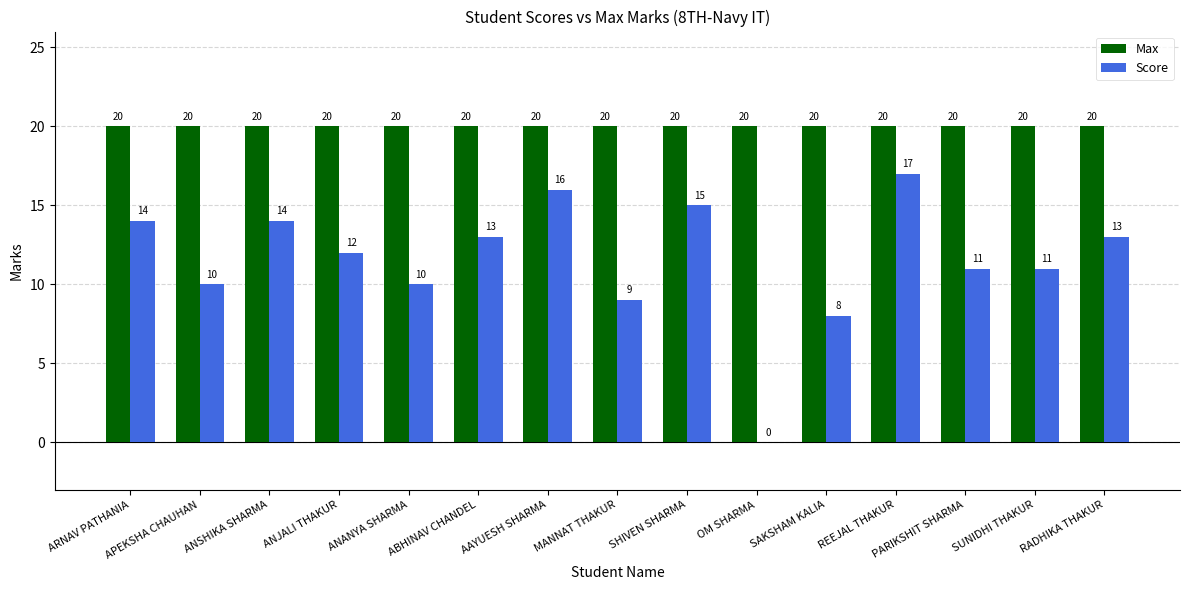

What is the total value across all series at ARNAV PATHANIA?

34